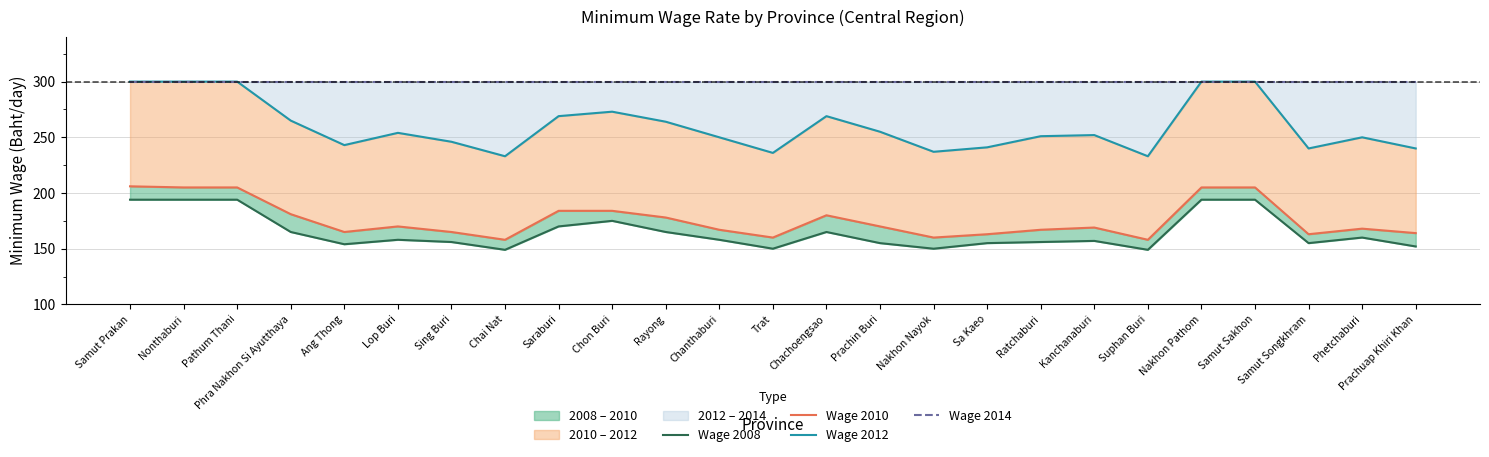

What is the average value of the Wage 2008 series?

165